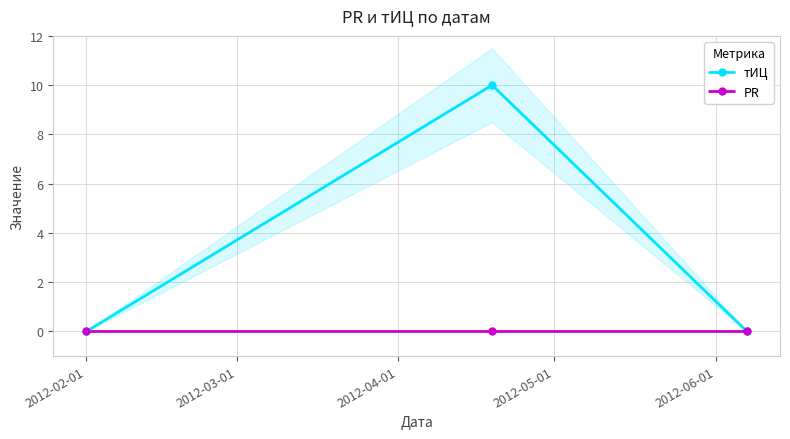

Is it true that PR equals 0 at 2012-04-01?

True